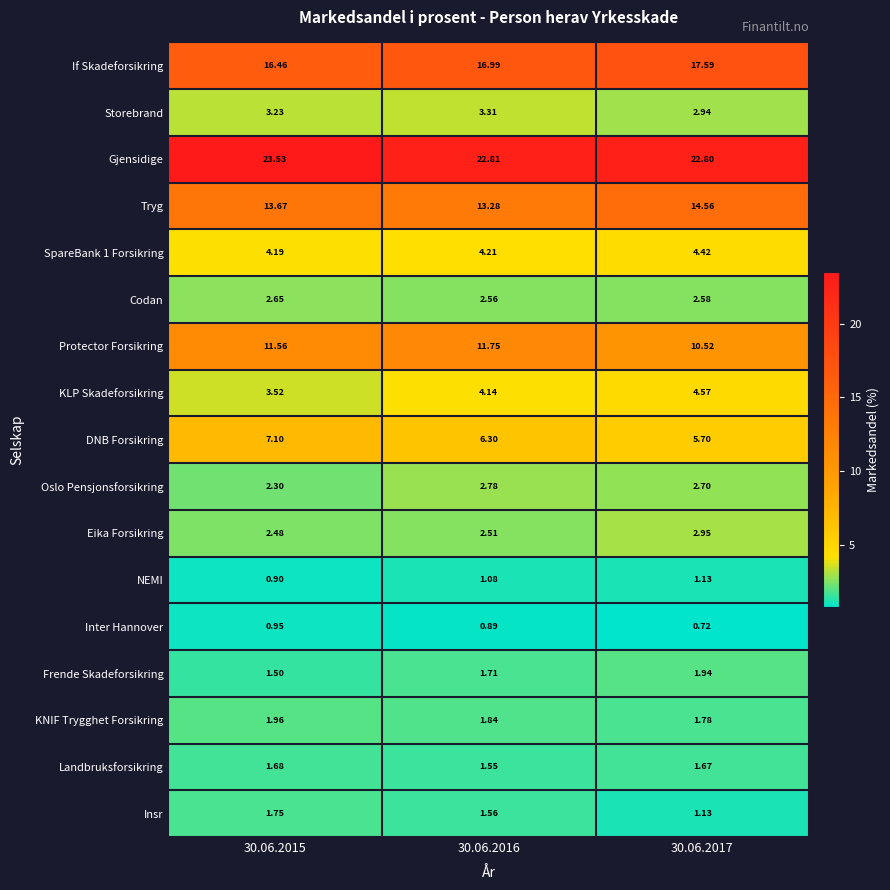

Rank the series by their maximum value, from lowest to highest.

Inter Hannover, NEMI, Landbruksforsikring, Insr, Frende Skadeforsikring, KNIF Trygghet Forsikring, Codan, Oslo Pensjonsforsikring, Eika Forsikring, Storebrand, SpareBank 1 Forsikring, KLP Skadeforsikring, DNB Forsikring, Protector Forsikring, Tryg, If Skadeforsikring, Gjensidige